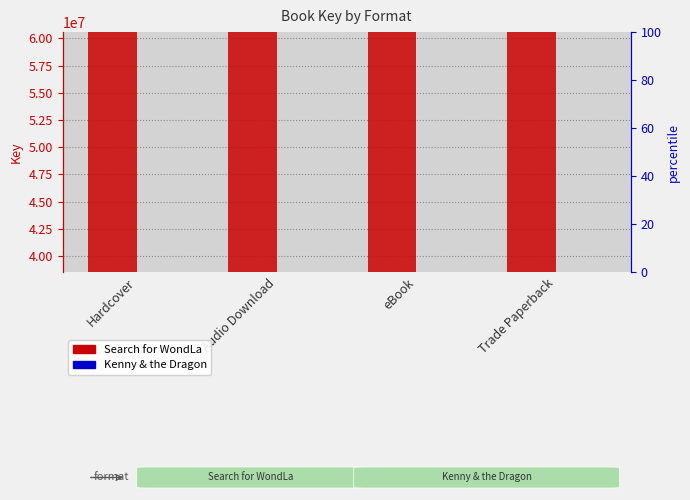

What is the sum of all Kenny & the Dragon values?

153991088